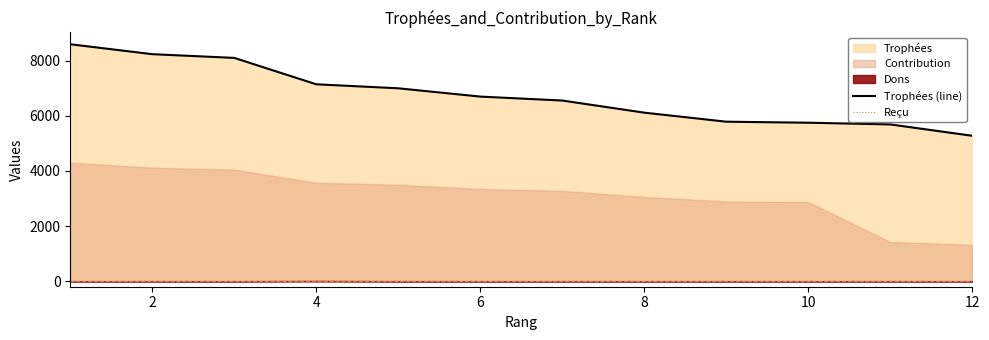

What is the maximum value for Trophées (line)?

8598